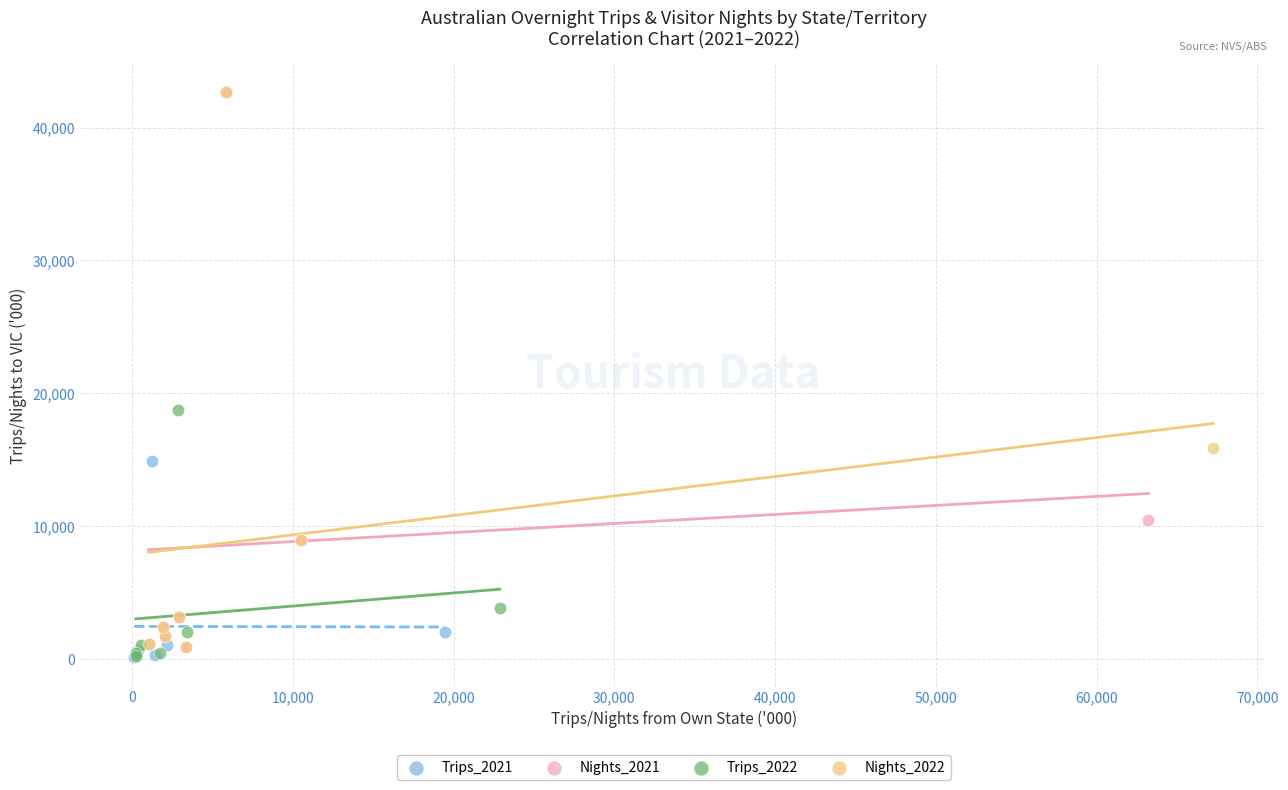

What are all the series names shown in the legend?

Trips_2021, Nights_2021, Trips_2022, Nights_2022